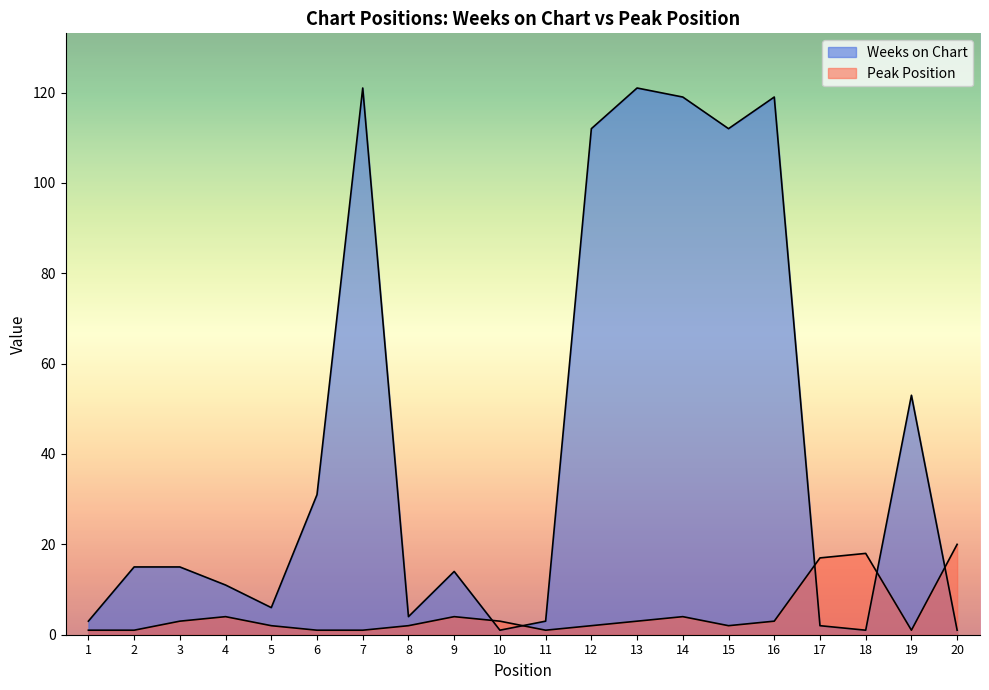

True or false: Peak Position has a value of 18 at 18.

True